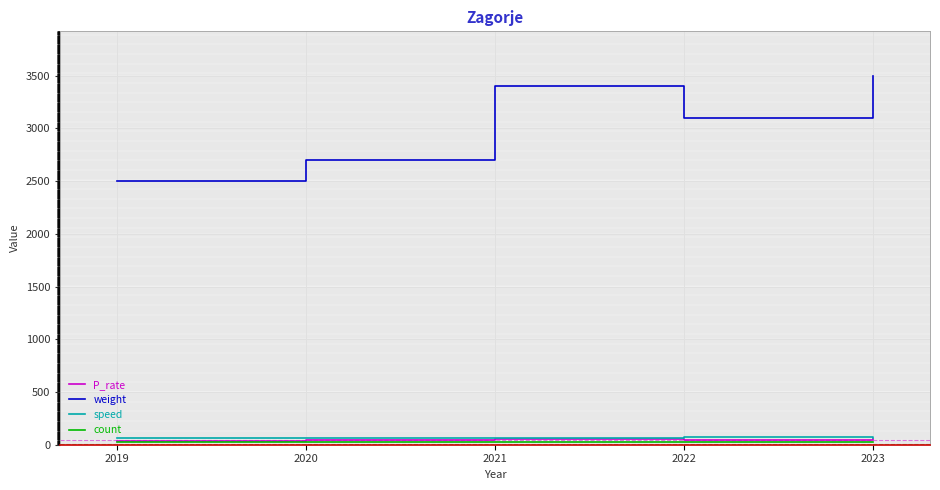

True or false: speed and weight intersect in this chart.

False